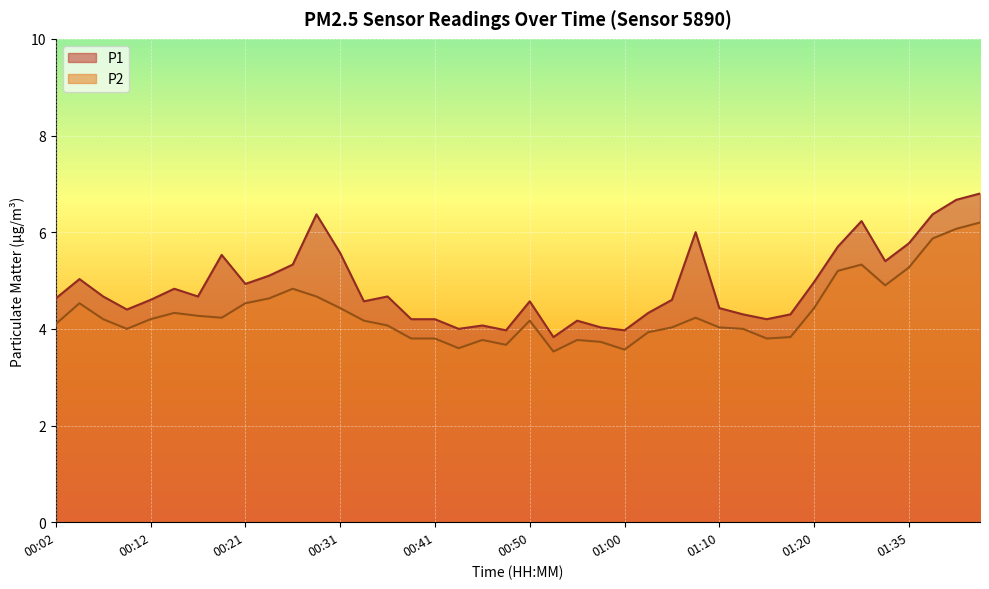

Where is the first local minimum for P1?

00:09